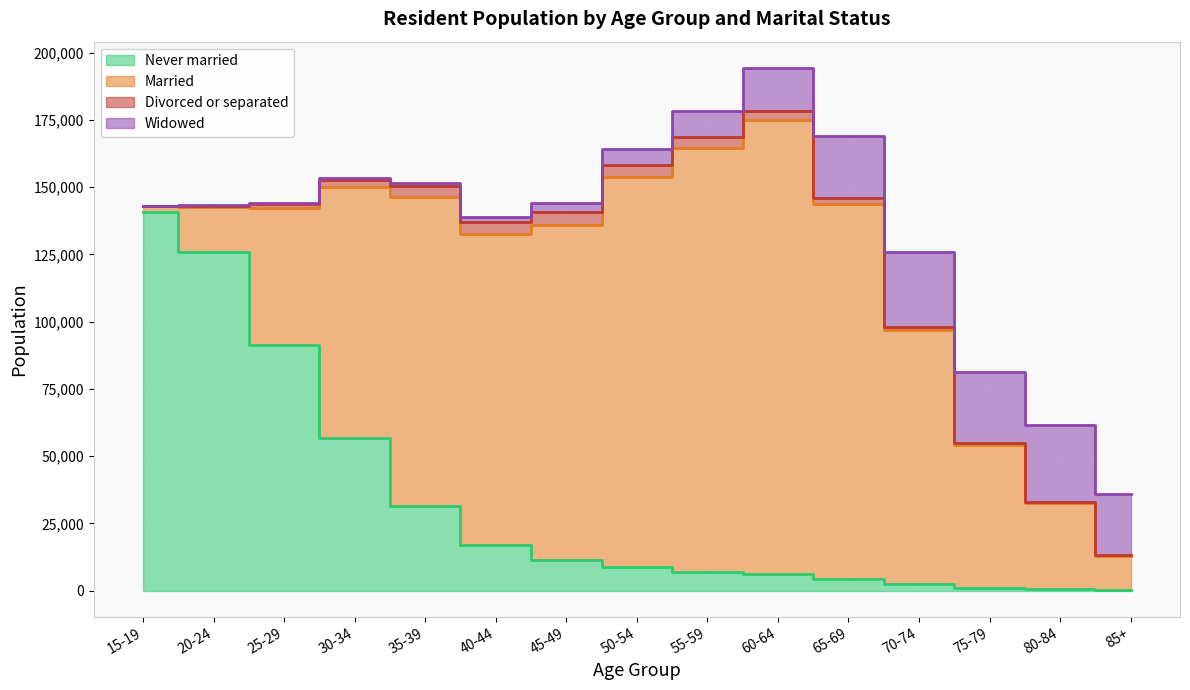

The value of Married at 80-84 is 54235. True or false?

False